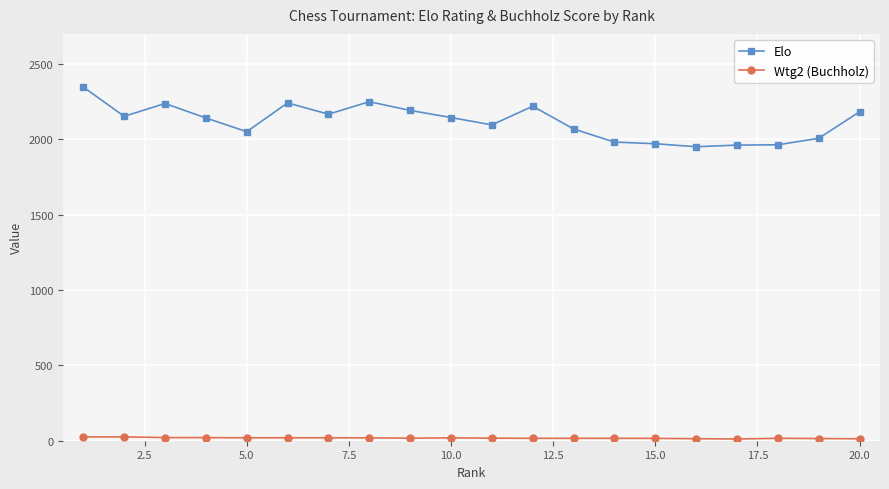

True or false: Elo has more than 2 interior local peaks.

True